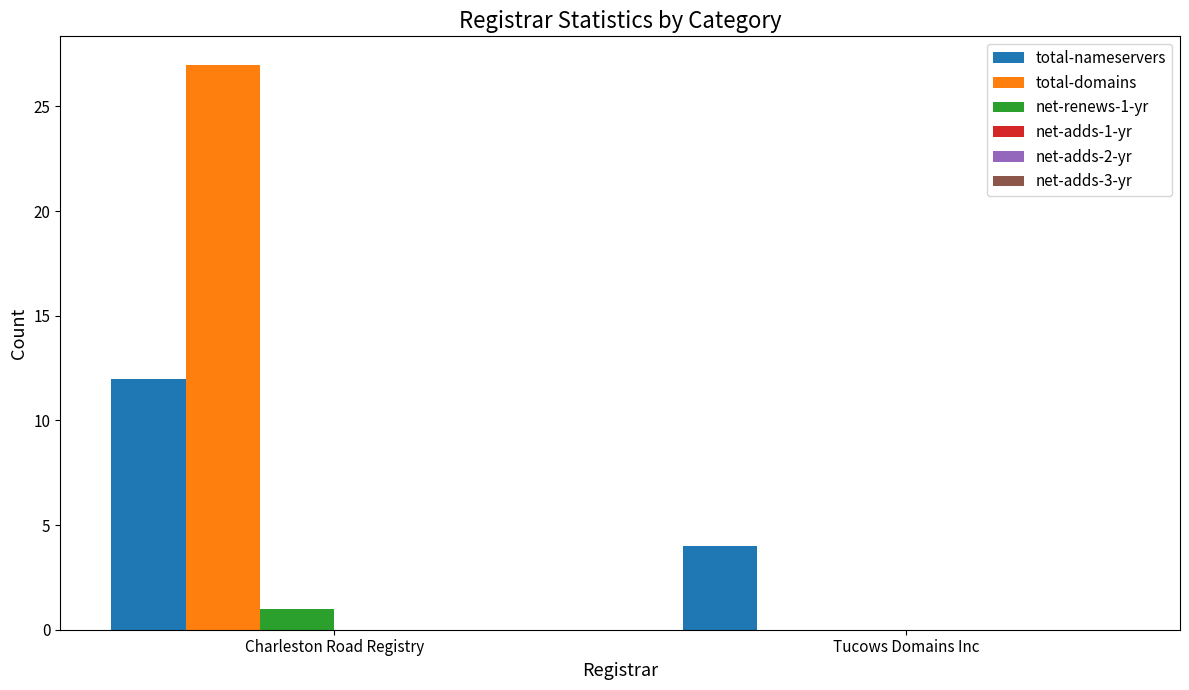

What is the sum of the total-nameservers values at Charleston Road Registry and Tucows Domains Inc?

16